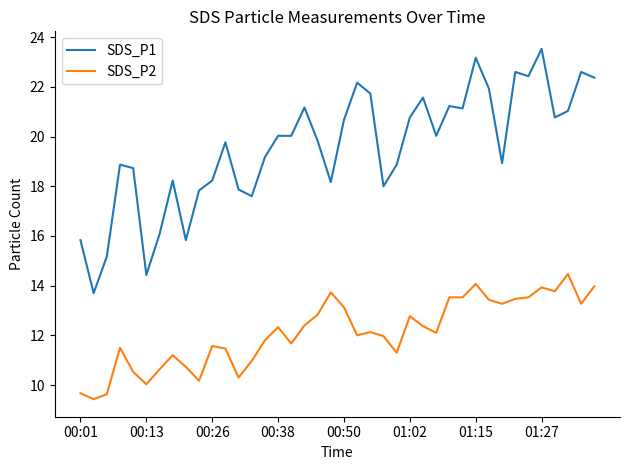

What are all the series names shown in the legend?

SDS_P1, SDS_P2